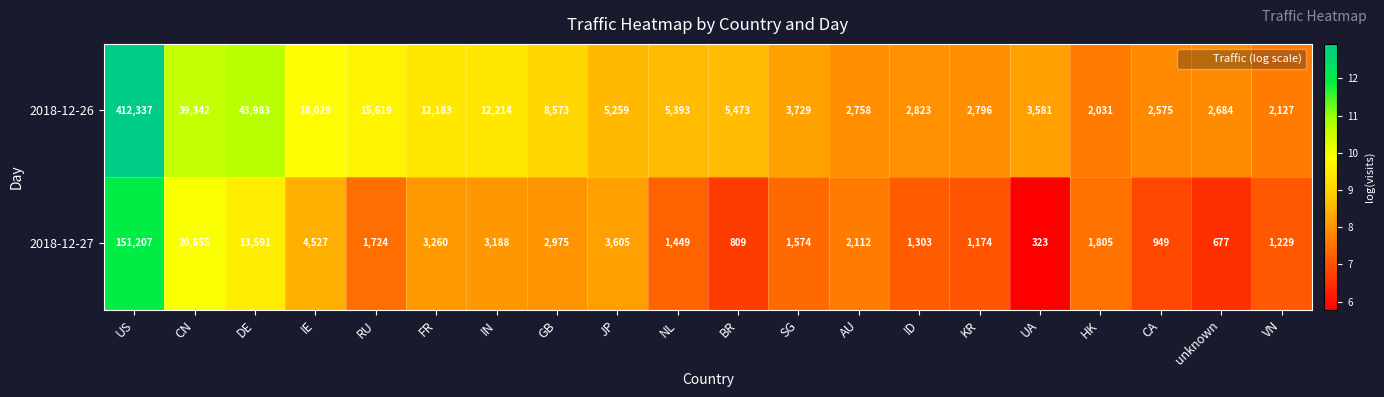

What is the sum of all 2018-12-27 values?

218136